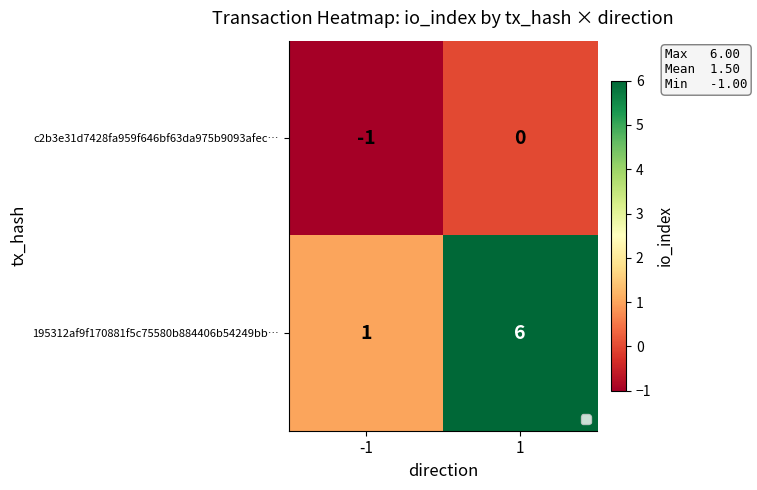

What is the sum of all 195312af9f170881f5c75580b884406b54249bb… values?

7